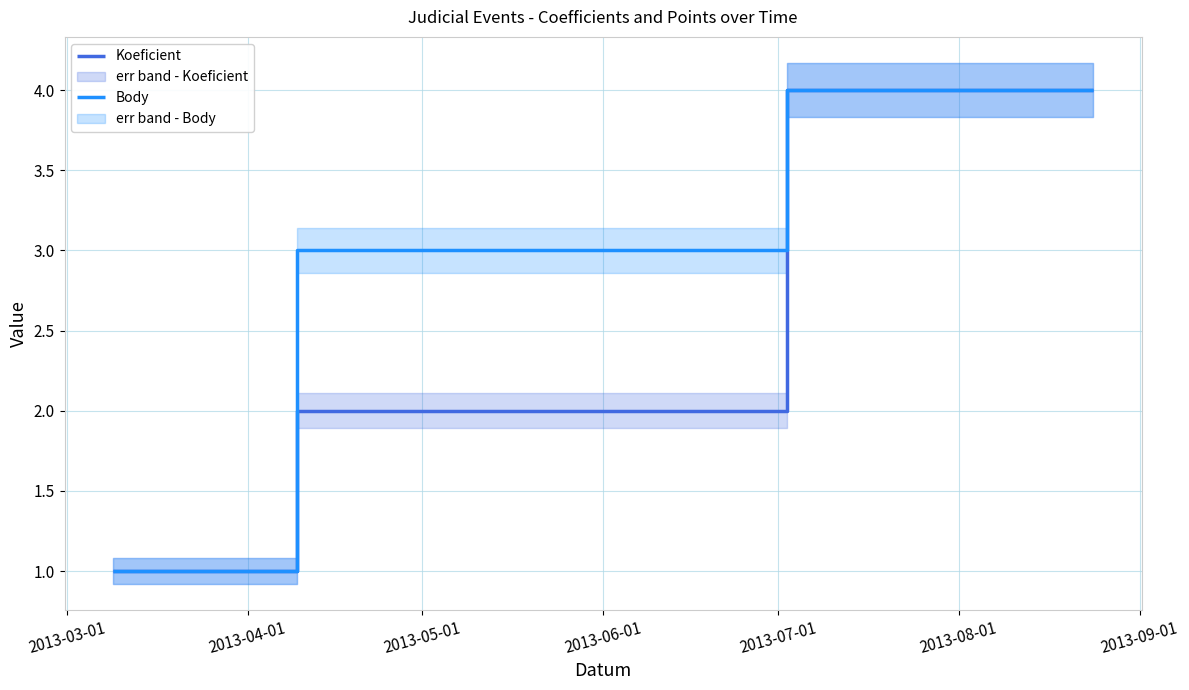

Which series has the largest total across all categories?

Body